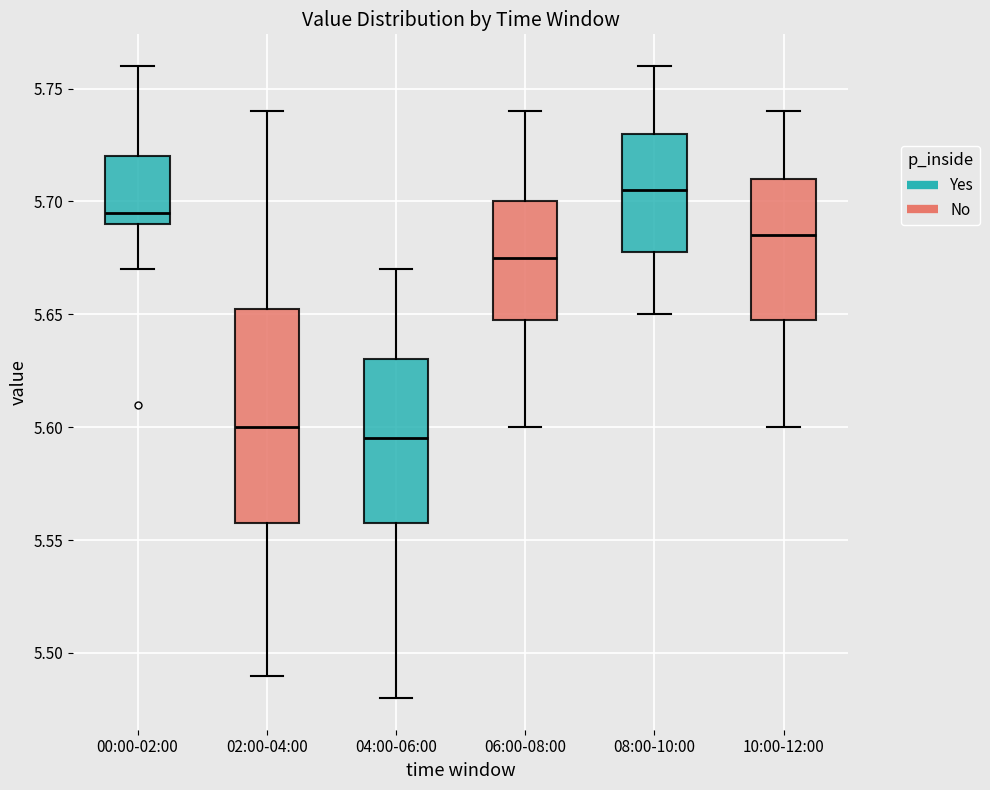

Reading left to right, transcribe this box plot: for each box, give where its median line is, the range the box spans, and where its two whiskers end, as read against the y-axis. The values are not printed on the chart, so give them approximately, as read against the axis.

00:00-02:00: median 5.695, box 5.690 to 5.720, whiskers 5.670 to 5.760
02:00-04:00: median 5.600, box 5.560 to 5.655, whiskers 5.490 to 5.740
04:00-06:00: median 5.595, box 5.560 to 5.630, whiskers 5.480 to 5.670
06:00-08:00: median 5.675, box 5.650 to 5.700, whiskers 5.600 to 5.740
08:00-10:00: median 5.705, box 5.680 to 5.730, whiskers 5.650 to 5.760
10:00-12:00: median 5.685, box 5.650 to 5.710, whiskers 5.600 to 5.740